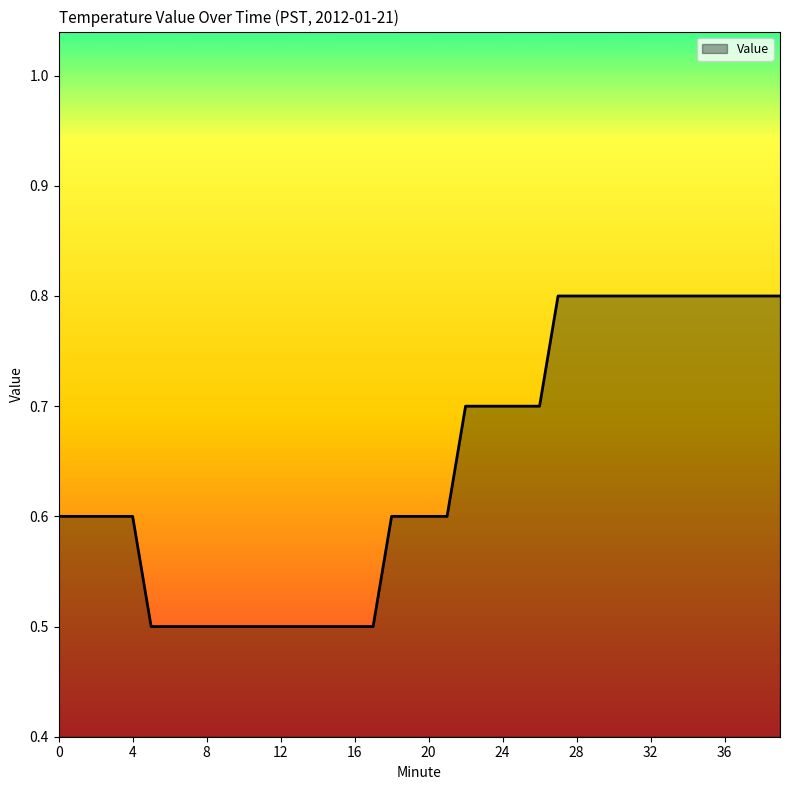

Reading left to right, transcribe all the data shown in this chart.

0.6	0.6	0.6	0.6	0.6	0.5	0.5	0.5	0.5	0.5	0.5	0.5	0.5	0.5	0.5	0.5	0.5	0.5	0.6	0.6	0.6	0.6	0.7	0.7	0.7	0.7	0.7	0.8	0.8	0.8	0.8	0.8	0.8	0.8	0.8	0.8	0.8	0.8	0.8	0.8